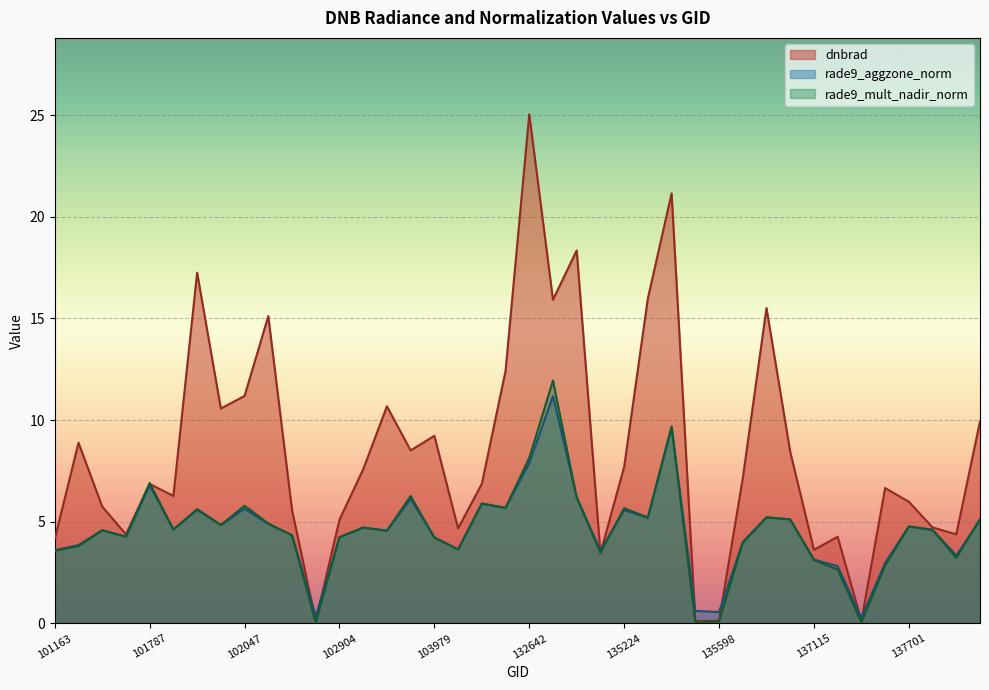

The value of rade9_mult_nadir_norm at 135224 is 3.5. True or false?

False